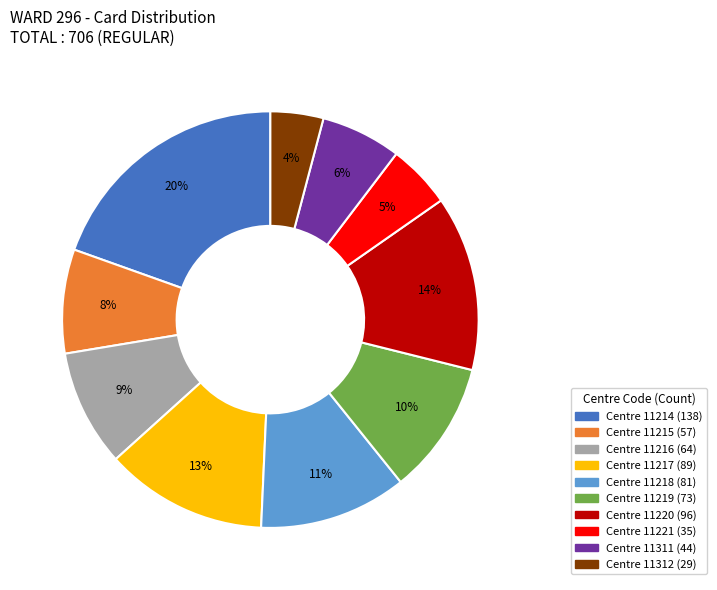

To the nearest percent, what is the average slice percentage?

10%